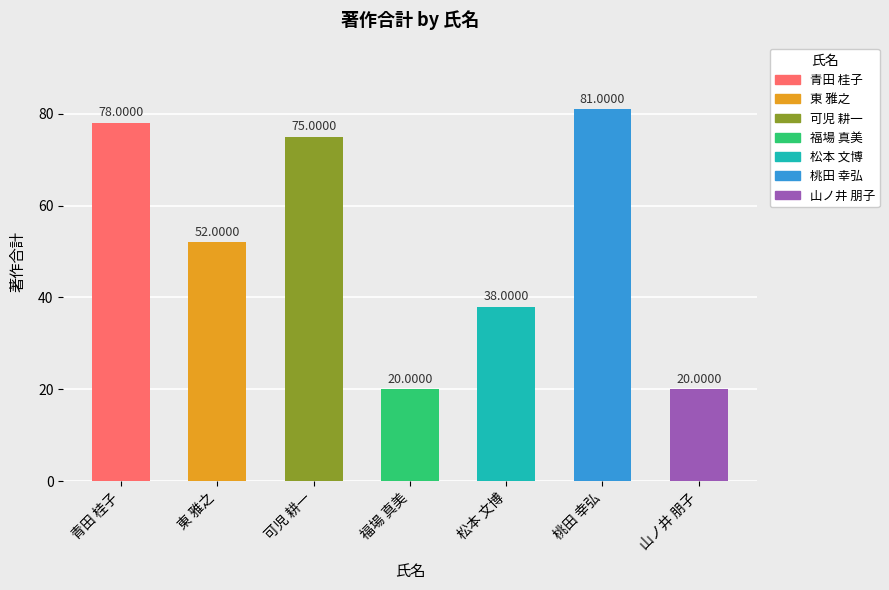

Which has a higher value, 青田 桂子 or 福場 真美?

青田 桂子